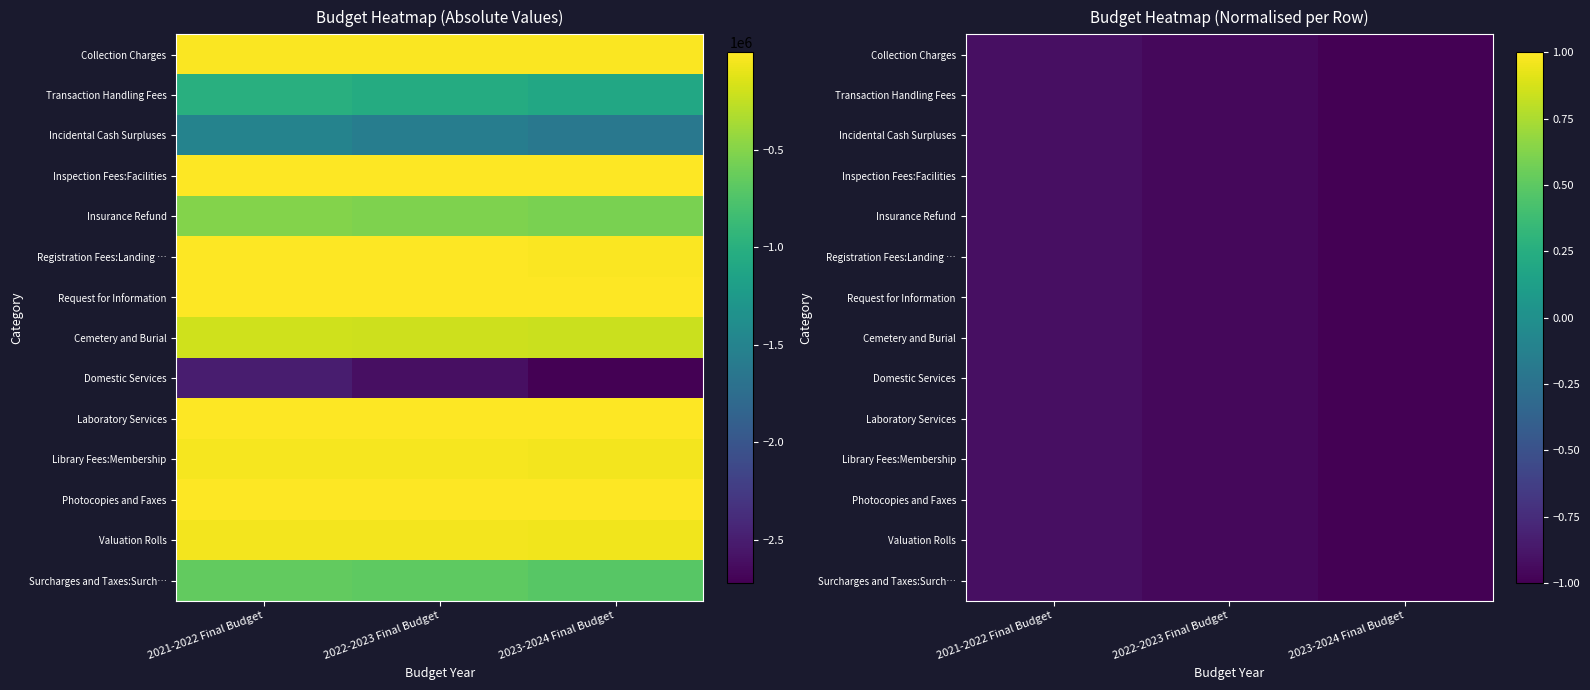

What value does the Laboratory Services series have at 2021-2022 Final Budget?

-0.9